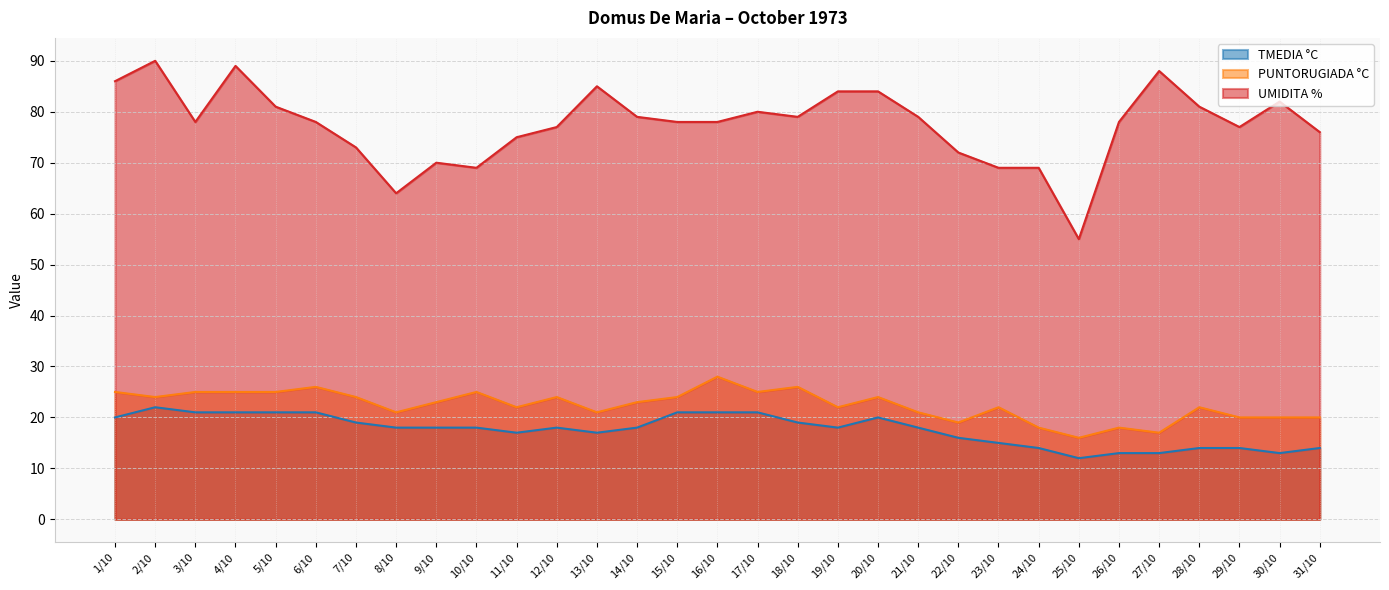

At how many categories does at least one series exceed 27?

31